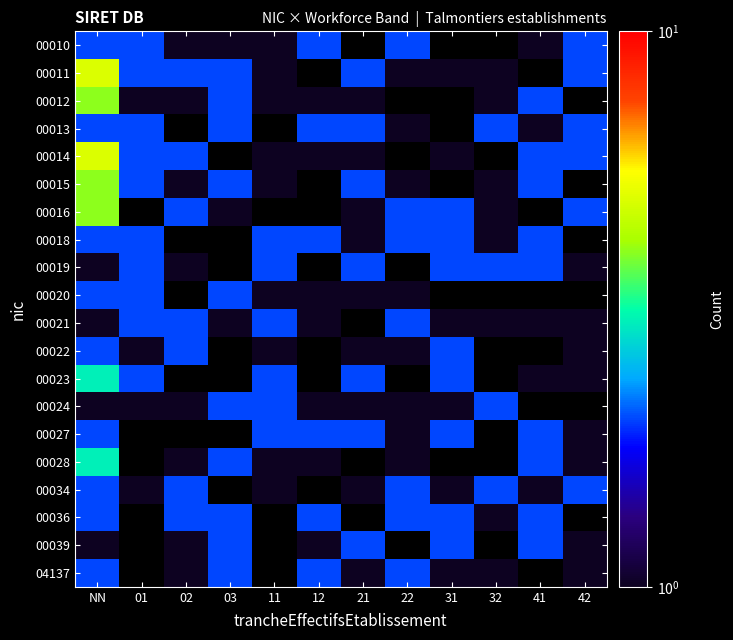

What is the smallest value displayed?

1.0